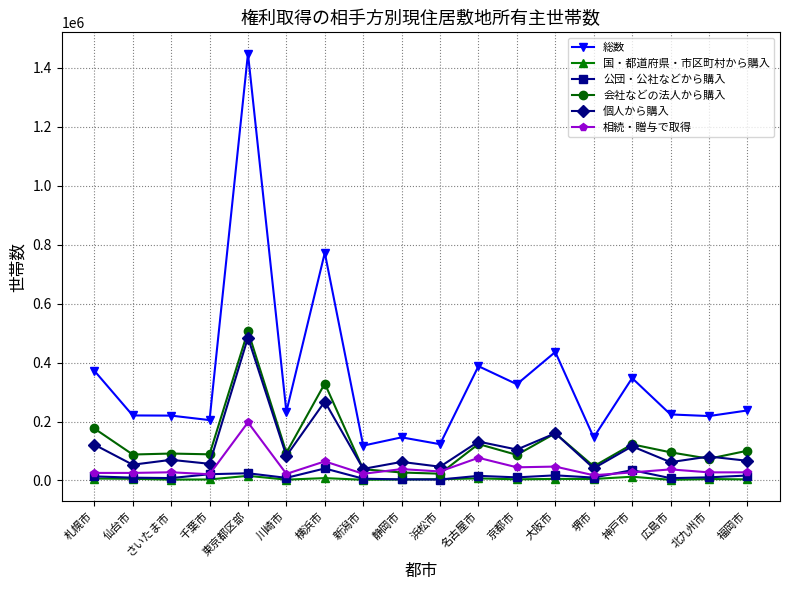

Does the chart display data point markers on the line(s)?

Yes